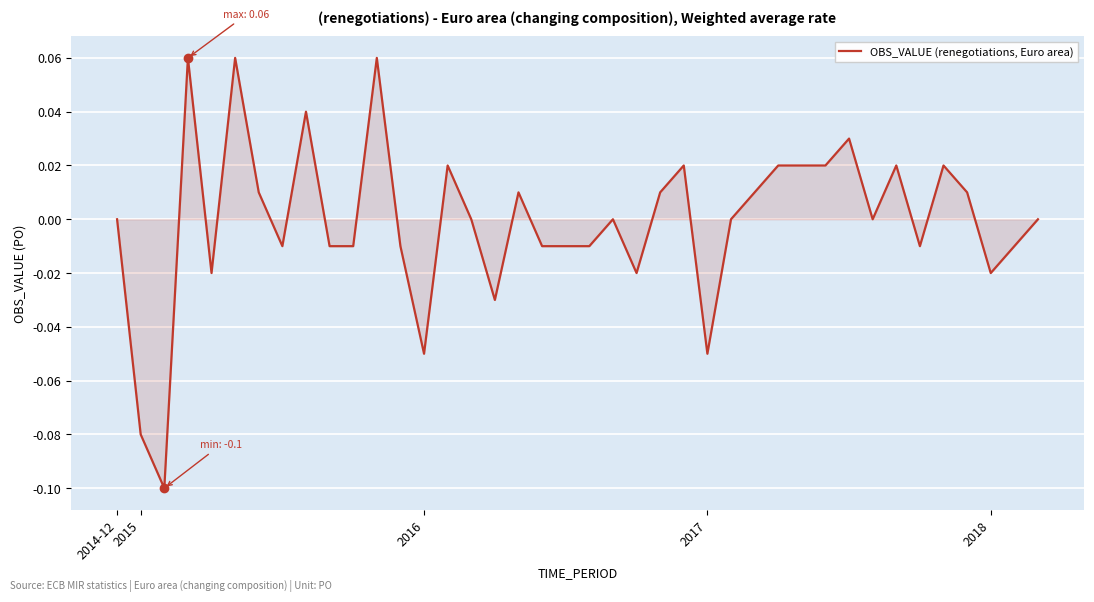

Count the number of data series in this chart.

1